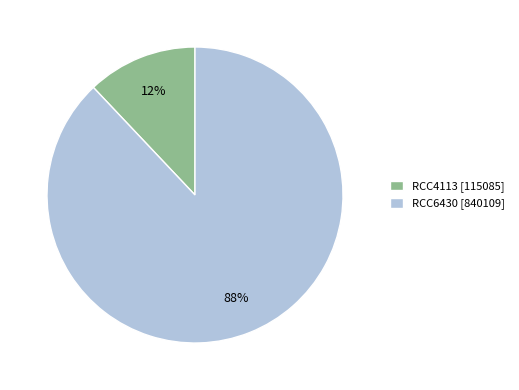

How many slices are in this pie chart?

2